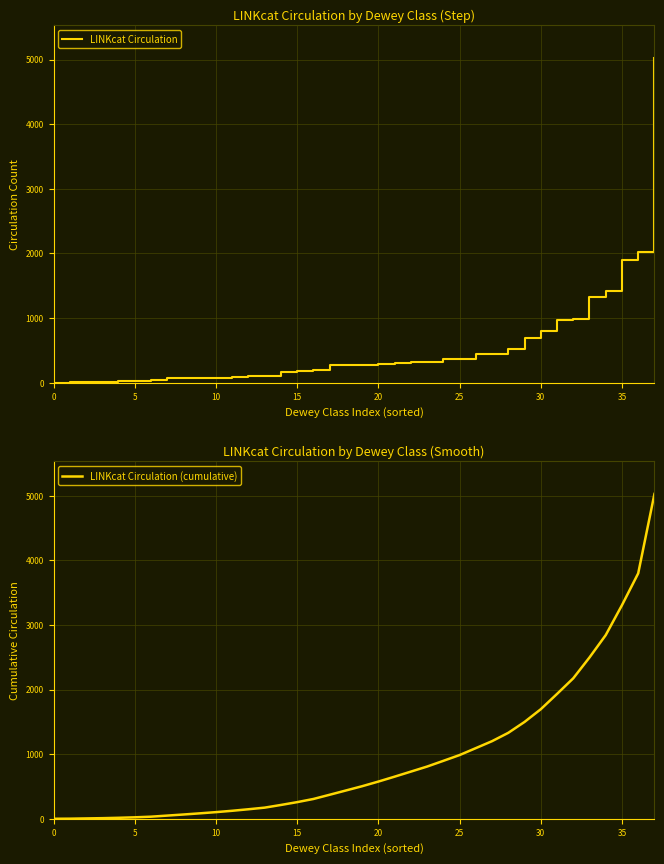

At which label is LINKcat Circulation (cumulative) closest to 2513?

33